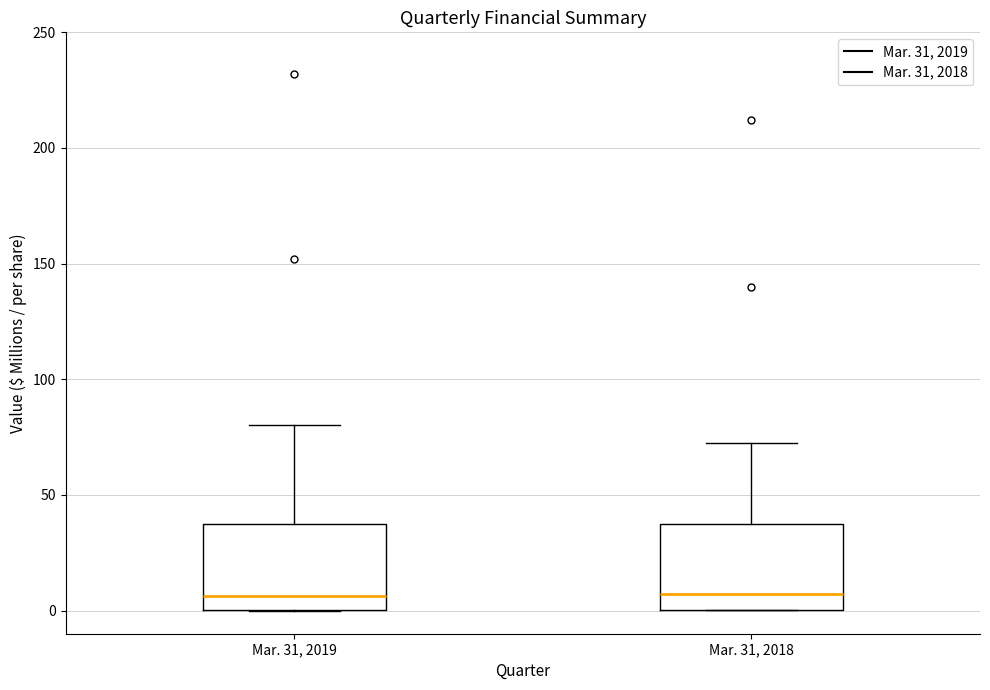

Where is the lower edge of the box for Mar. 31, 2018 on the y-axis? The values are not printed on the chart, so give them approximately, as read against the axis.

0